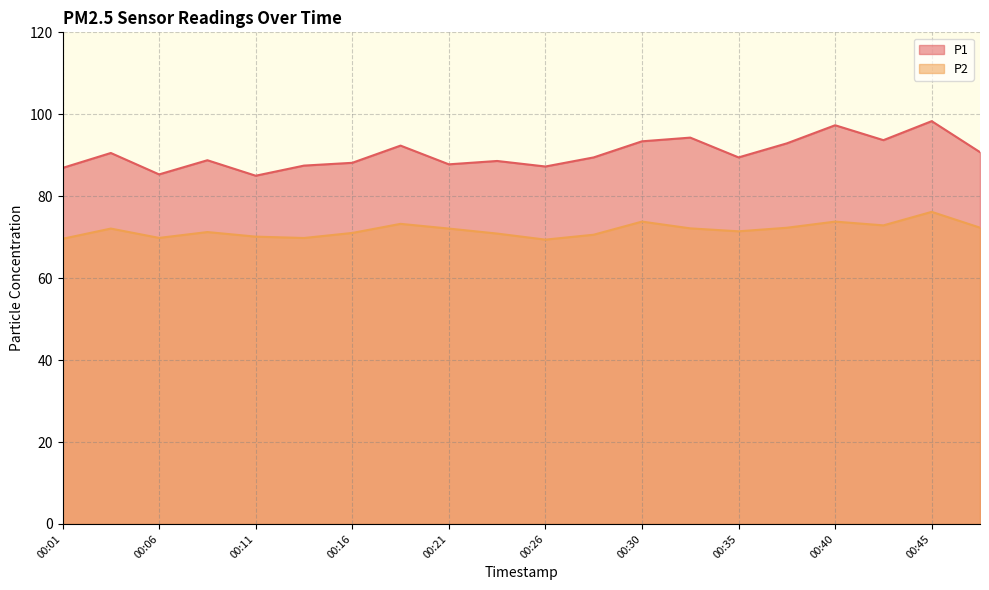

What is the sum of the P1 values at 00:30 and 00:33?

187.7